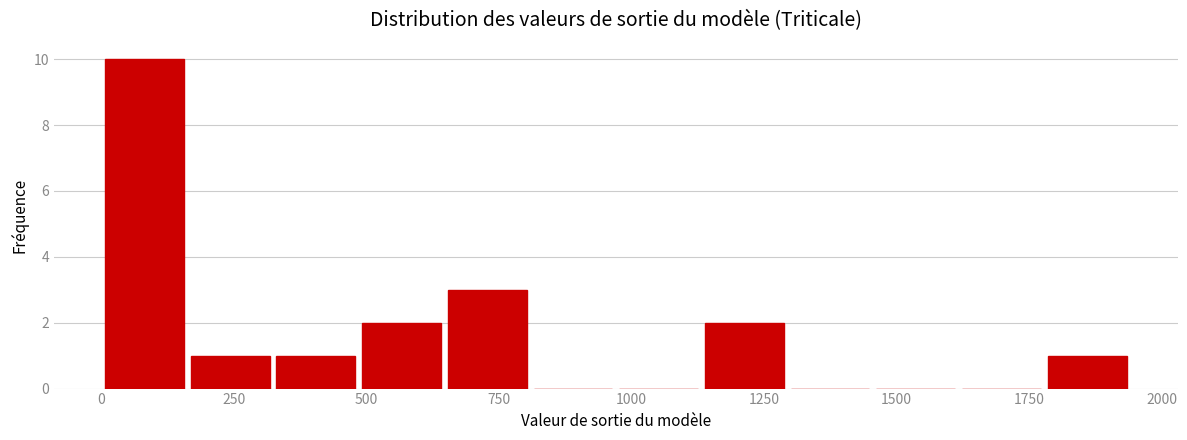

Read against the x-axis, roughly where is the centre of the tallest bar?

100